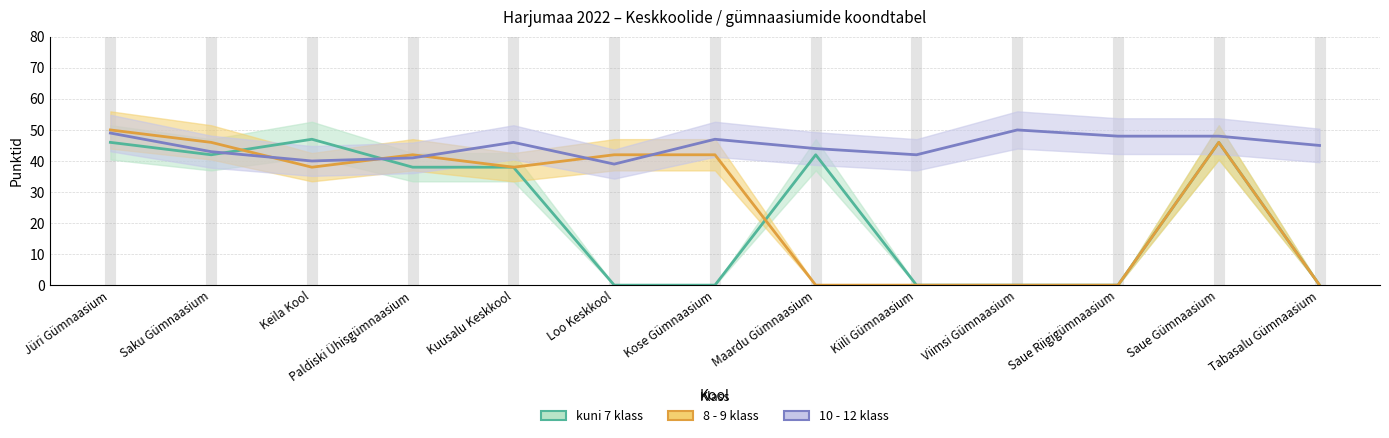

Reading left to right, what are all the values shown in this chart?

kuni 7 klass: 46	42	47	38	38	0	0	42	0	0	0	46	0
8 - 9 klass: 50	46	38	42	38	42	42	0	0	0	0	46	0
10 - 12 klass: 49	43	40	41	46	39	47	44	42	50	48	48	45